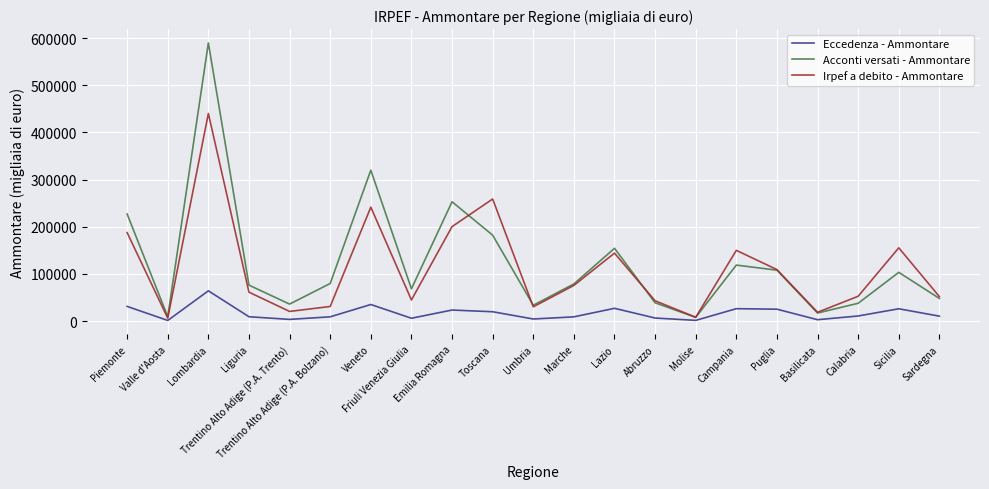

What is the maximum value shown in the chart?

589575